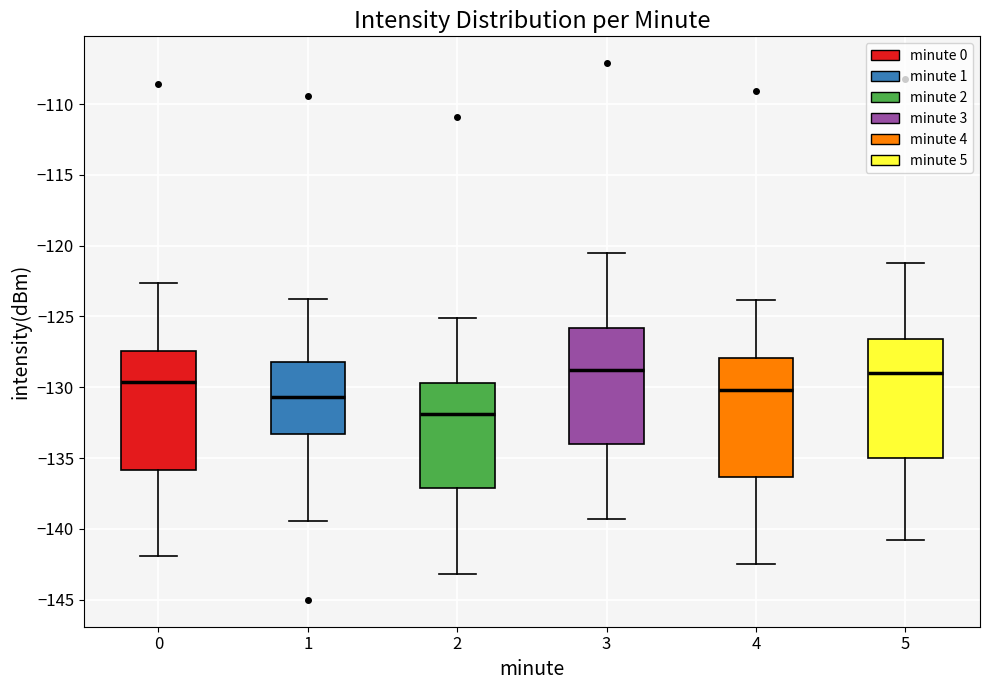

Reading left to right, read every box against the y-axis: the position of its median line, the range the box covers, and the ends of its whiskers. The values are not printed on the chart, so give them approximately, as read against the axis.

0: median -129.5, box -136.0 to -127.5, whiskers -142.0 to -122.5
1: median -130.5, box -133.5 to -128.0, whiskers -139.5 to -124.0
2: median -132.0, box -137.0 to -129.5, whiskers -143.0 to -125.0
3: median -128.5, box -134.0 to -126.0, whiskers -139.5 to -120.5
4: median -130.0, box -136.5 to -128.0, whiskers -142.5 to -124.0
5: median -129.0, box -135.0 to -126.5, whiskers -141.0 to -121.0